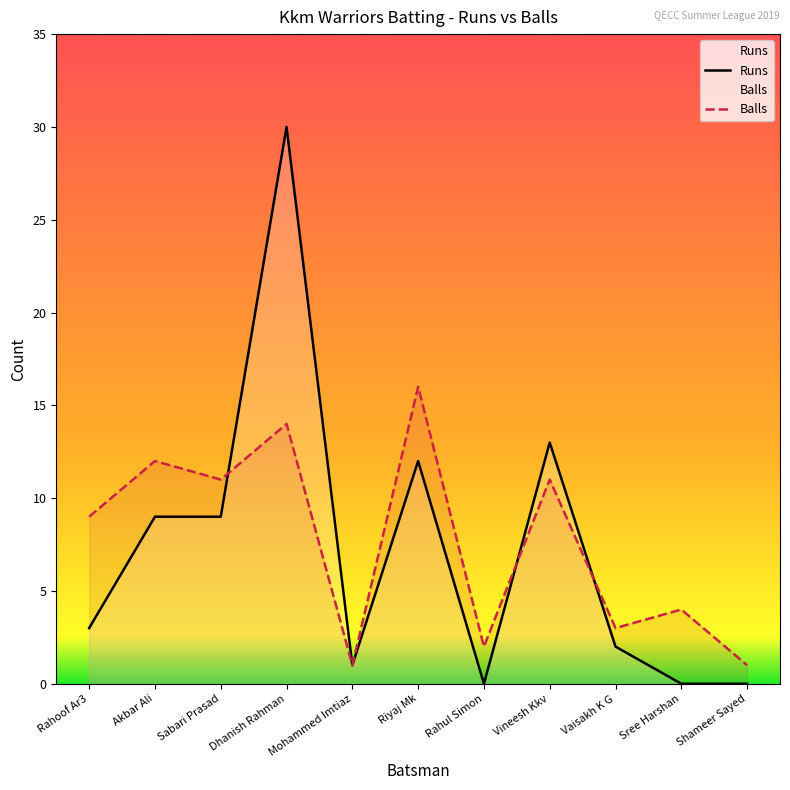

How many lines are shown in the chart?

2